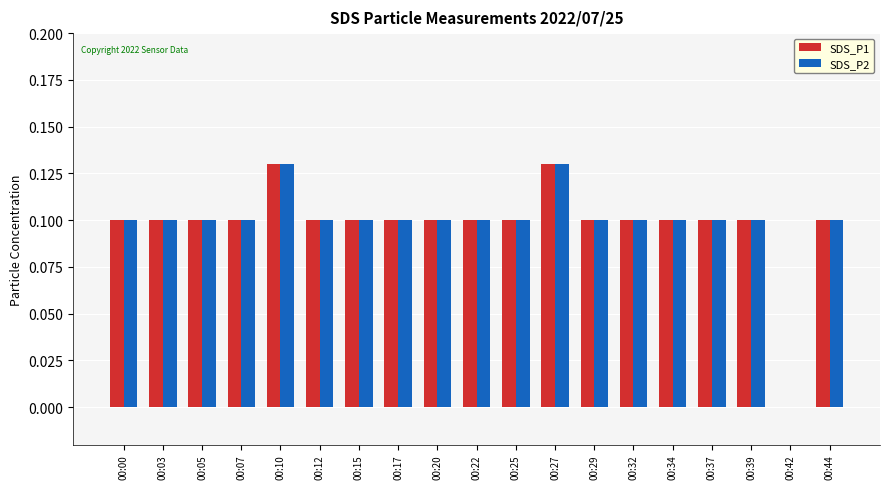

What is the sum of all SDS_P2 values?

1.9